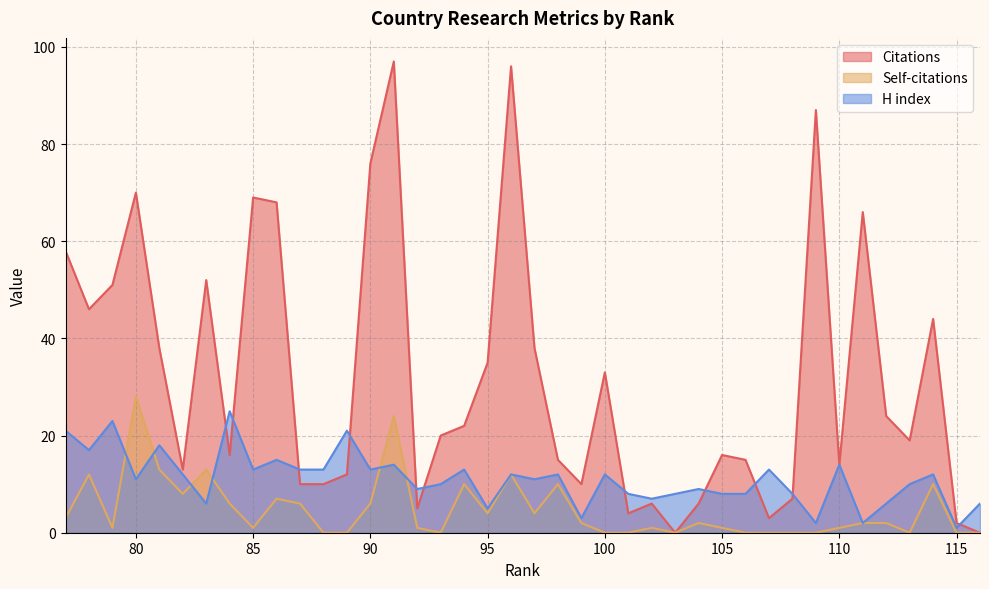

What is the sum of the H index values at 77 and 114?

33